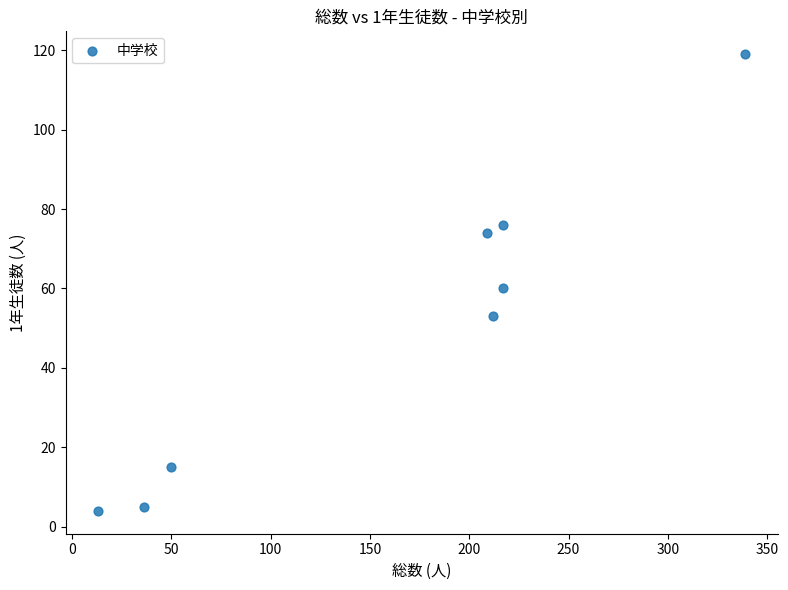

What is the average Y value?

51